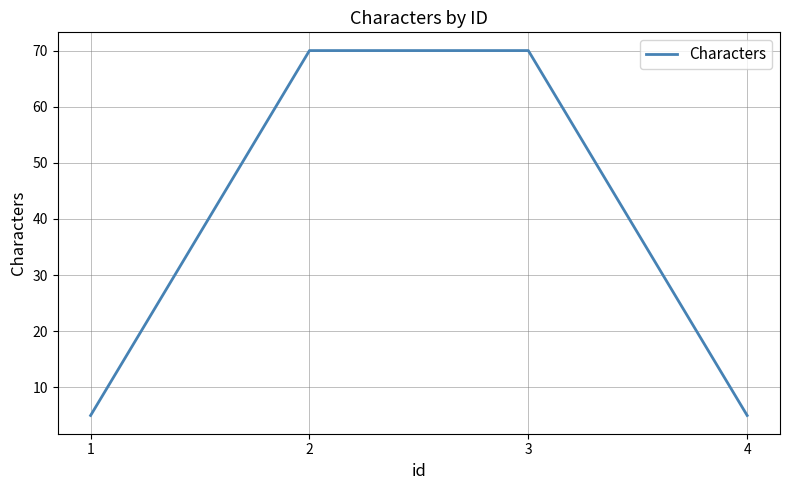

What is the difference between the maximum and second lowest values?

65